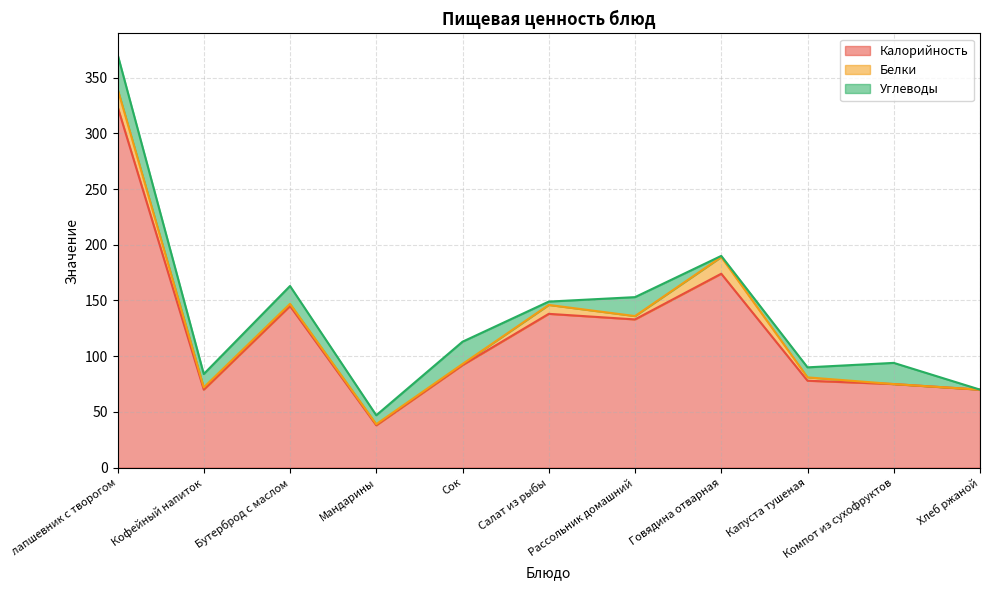

How many series are shown in this chart?

3